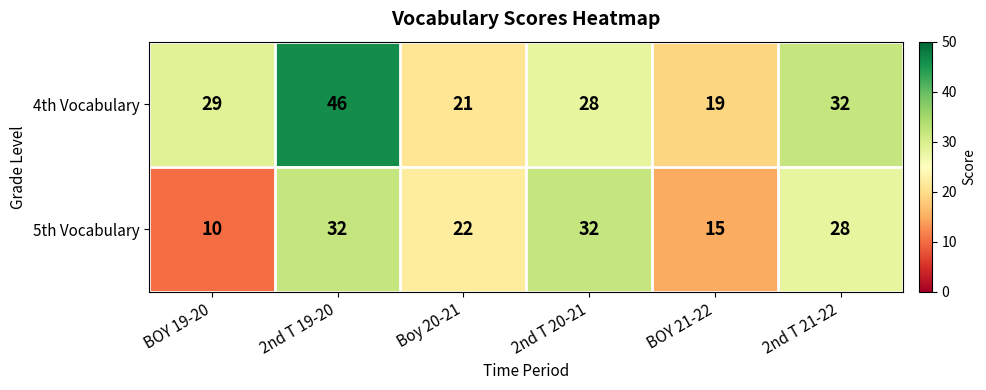

What is the difference between the 4th Vocabulary values at 2nd T 20-21 and BOY 21-22?

9